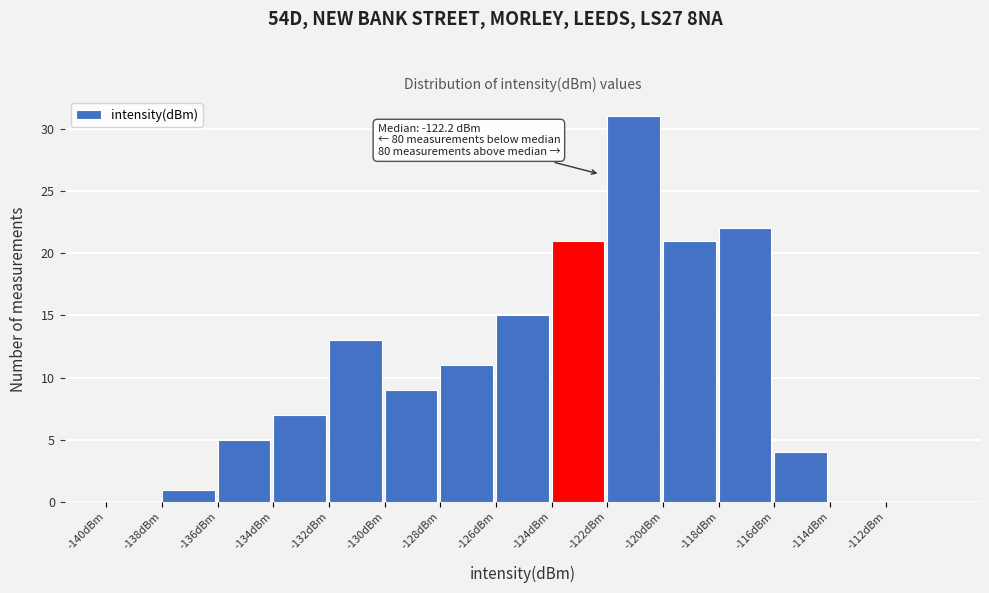

Which range on the x-axis has the tallest bar?

-122 to -120